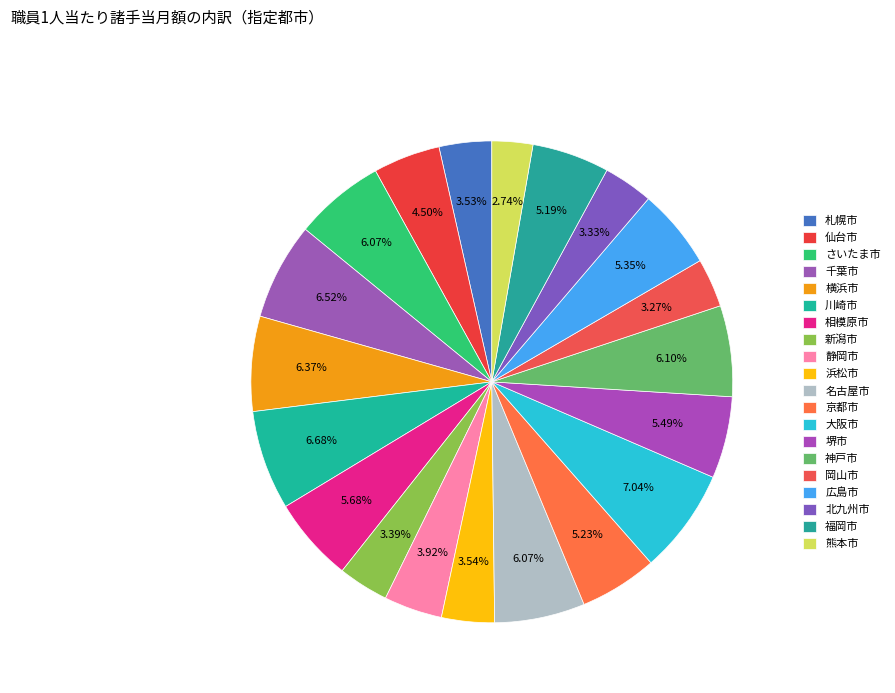

The 静岡市 slice represents 13% of the pie. True or false?

False